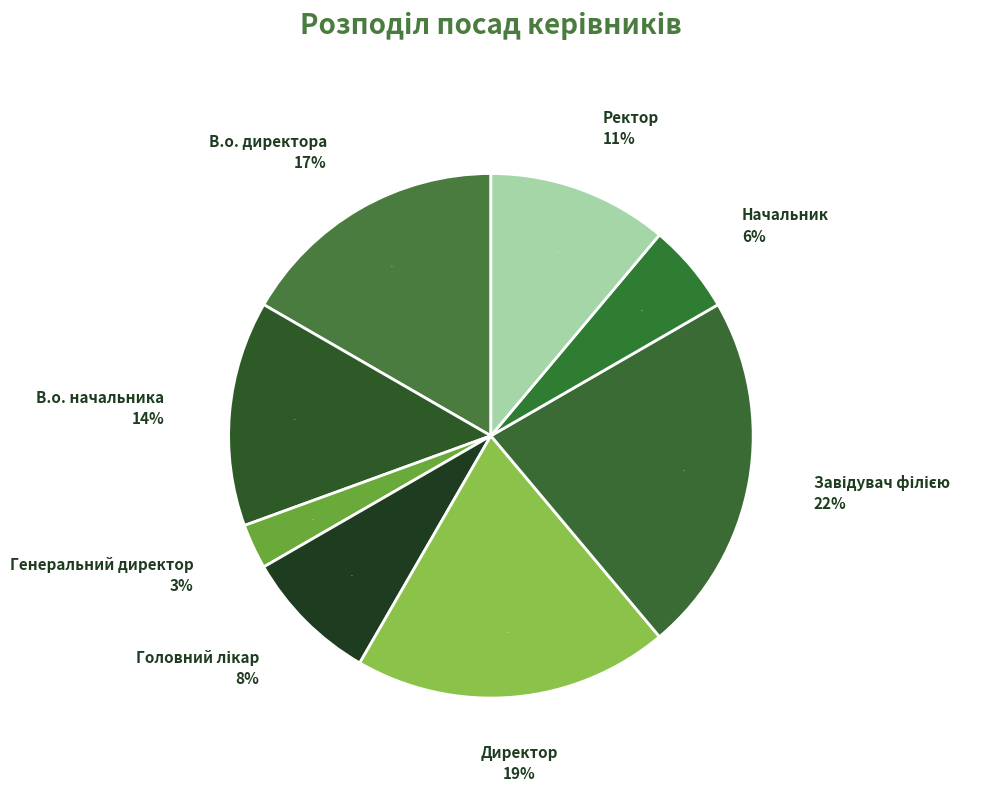

The Директор slice represents 33% of the pie. True or false?

False